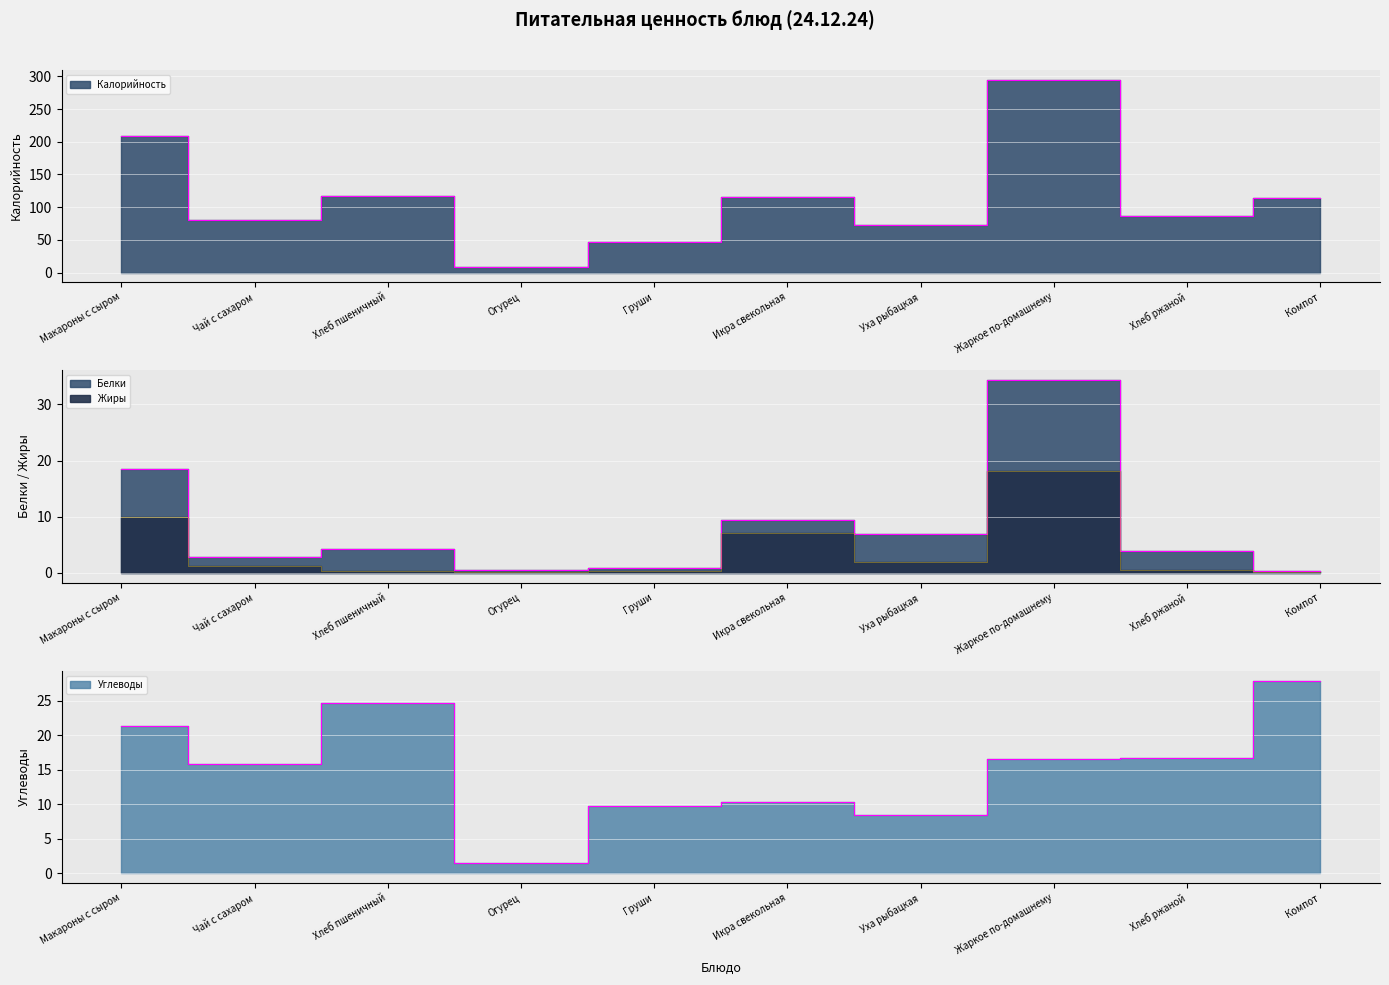

How many categories are shown in the chart?

10